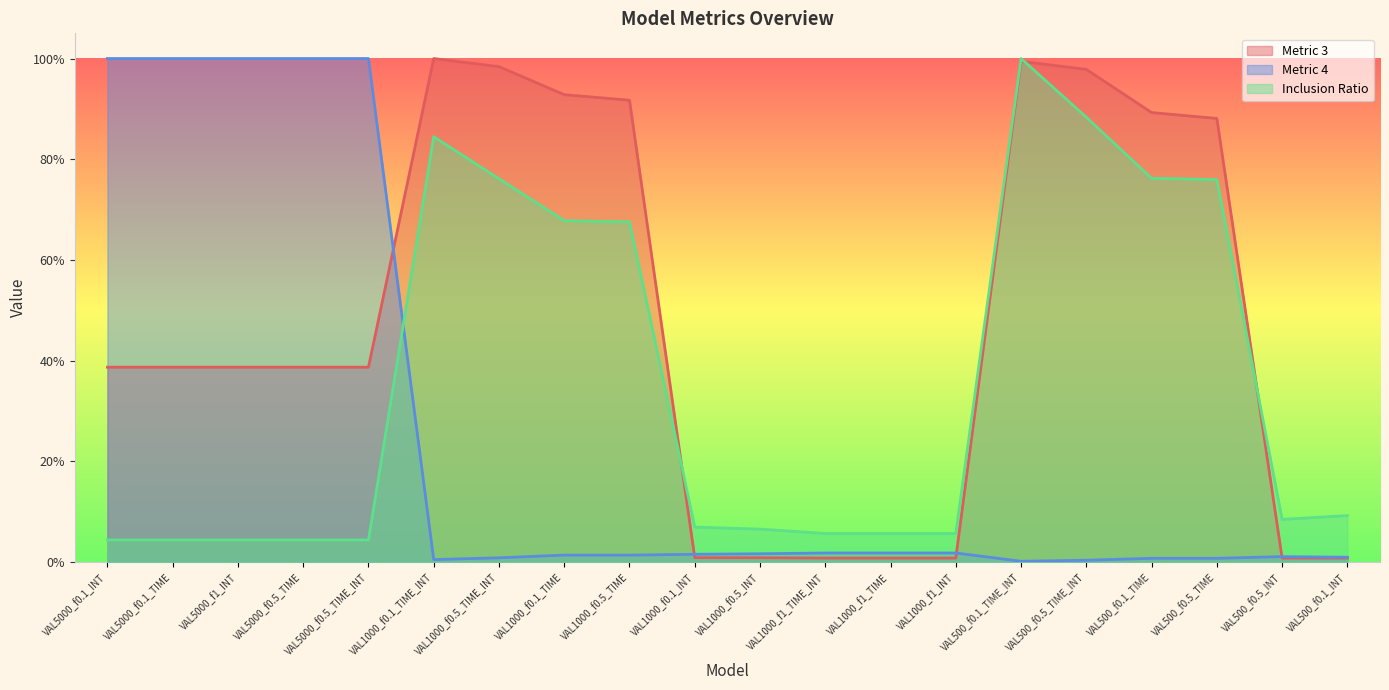

Which series ends up on top after the final intersection of Metric 3 and Metric 4?

Metric 4